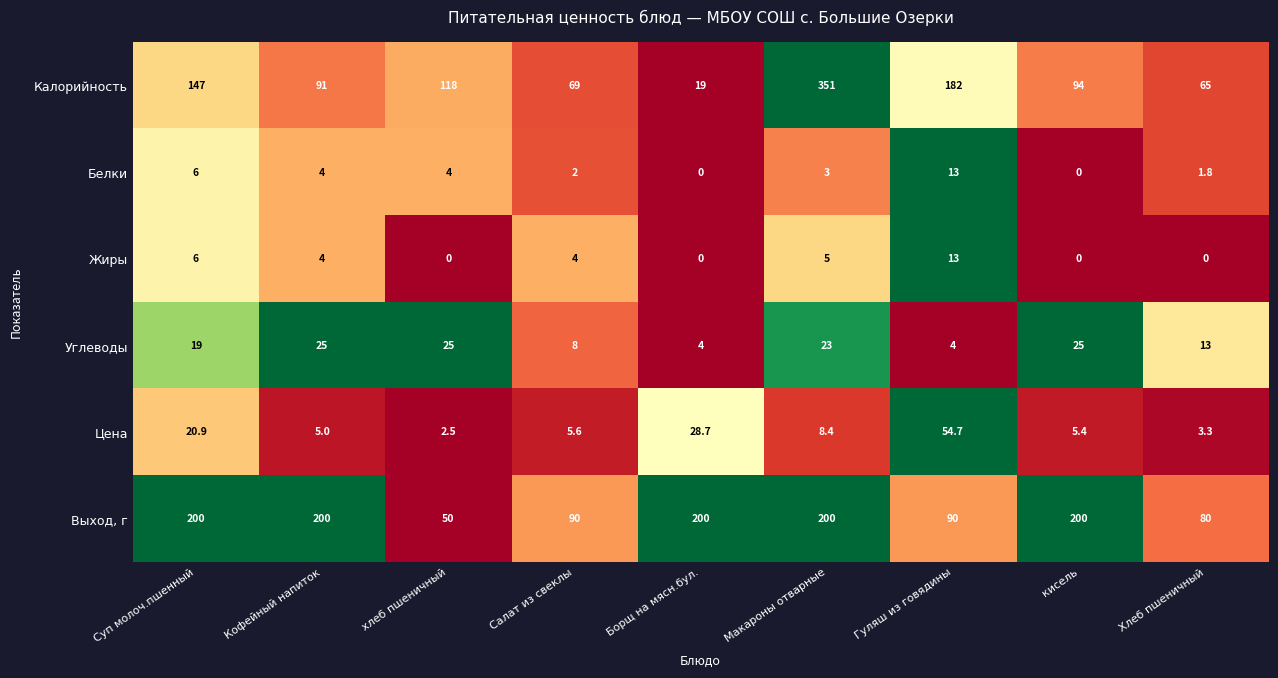

List the labels in order of Цена value, largest first.

Гуляш из говядины, Борщ на мясн.бул., Суп молоч.пшенный, Макароны отварные, Салат из свеклы, кисель, Кофейный напиток, Хлеб пшеничный, хлеб пшеничный